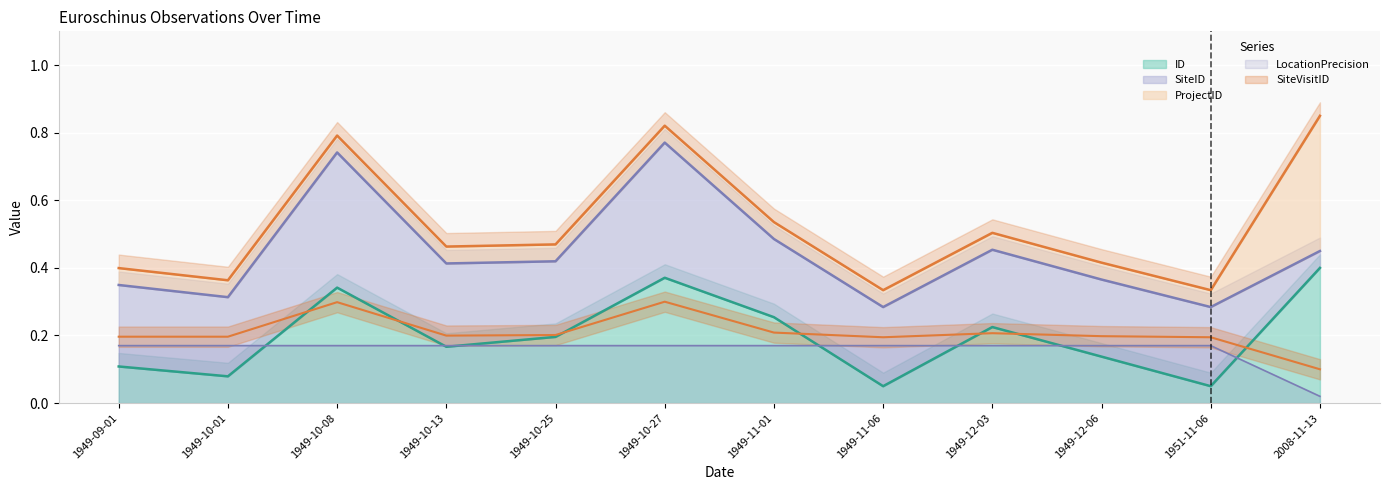

True or false: LocationPrecision has a value of 0.0 at 1949-11-01.

False